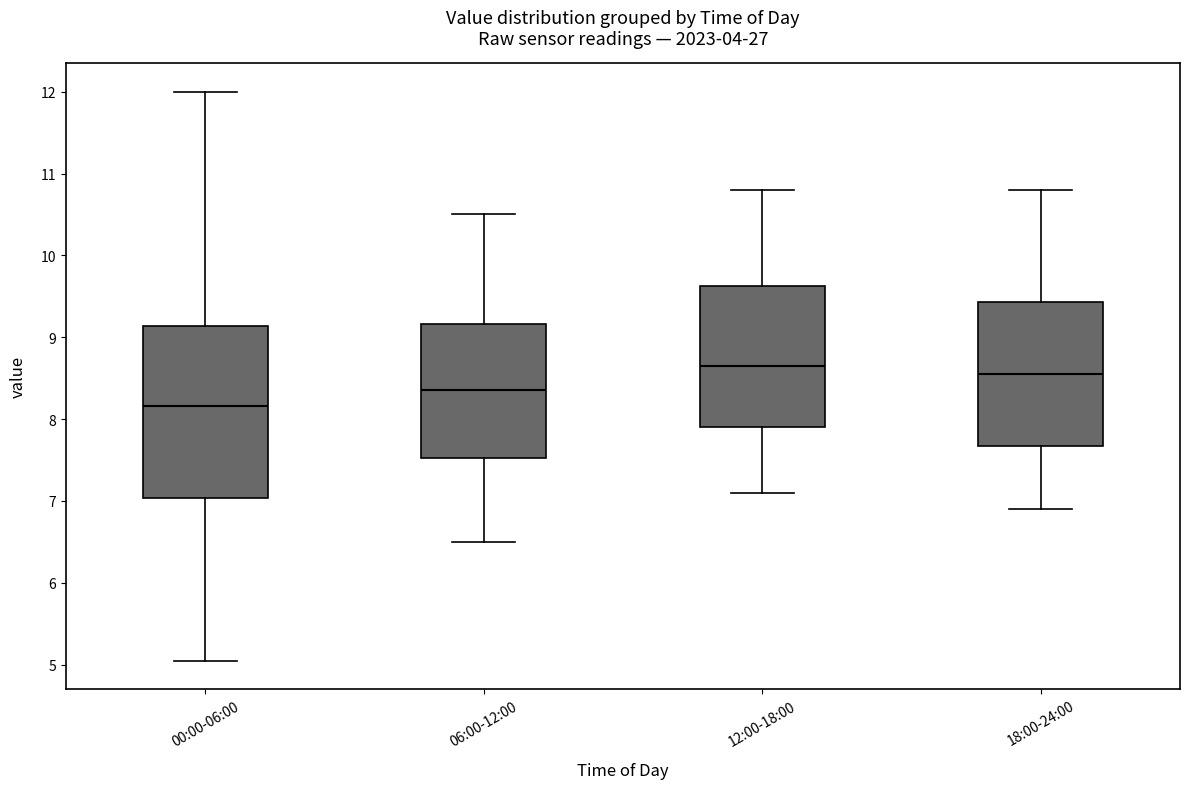

Comparing the boxes themselves (not the whiskers), which one is the tallest?

00:00-06:00